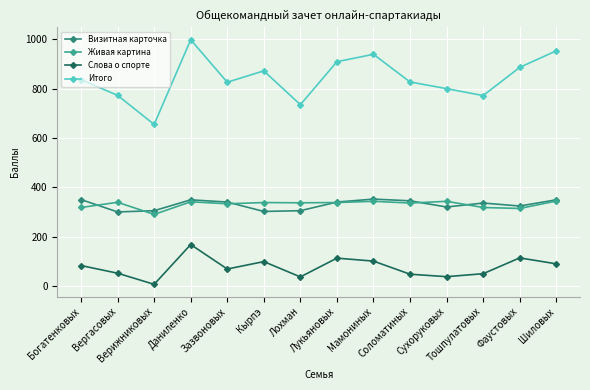

What is the smallest value displayed?

8